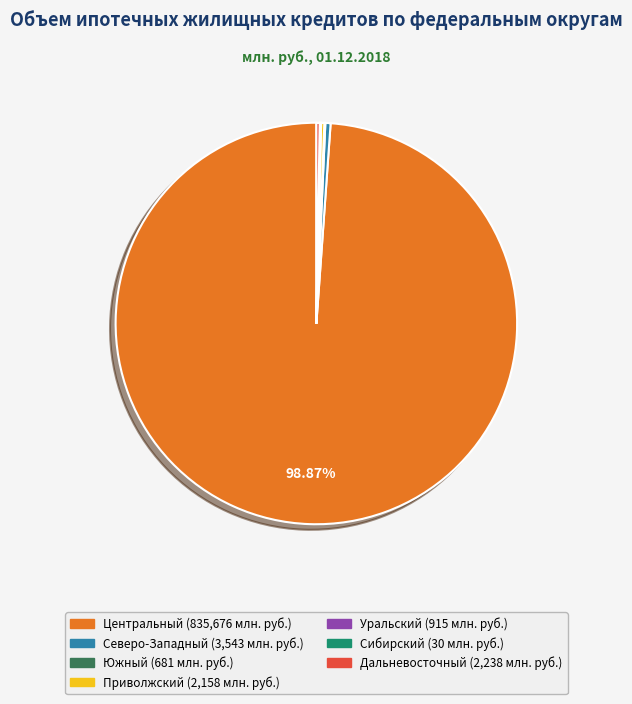

Is there any slice that represents more than half of the pie?

Yes